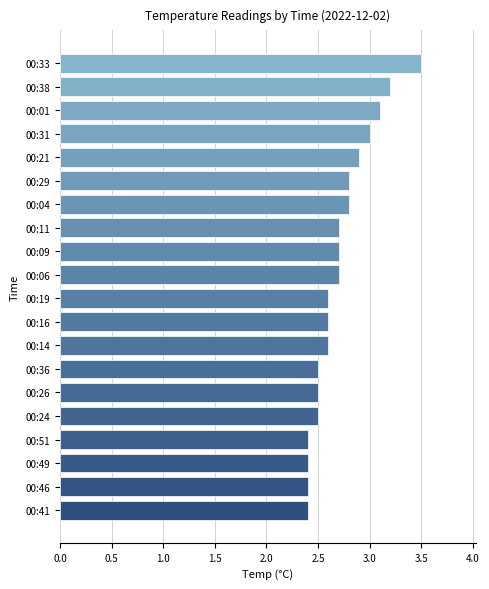

Are the bars horizontal?

Yes